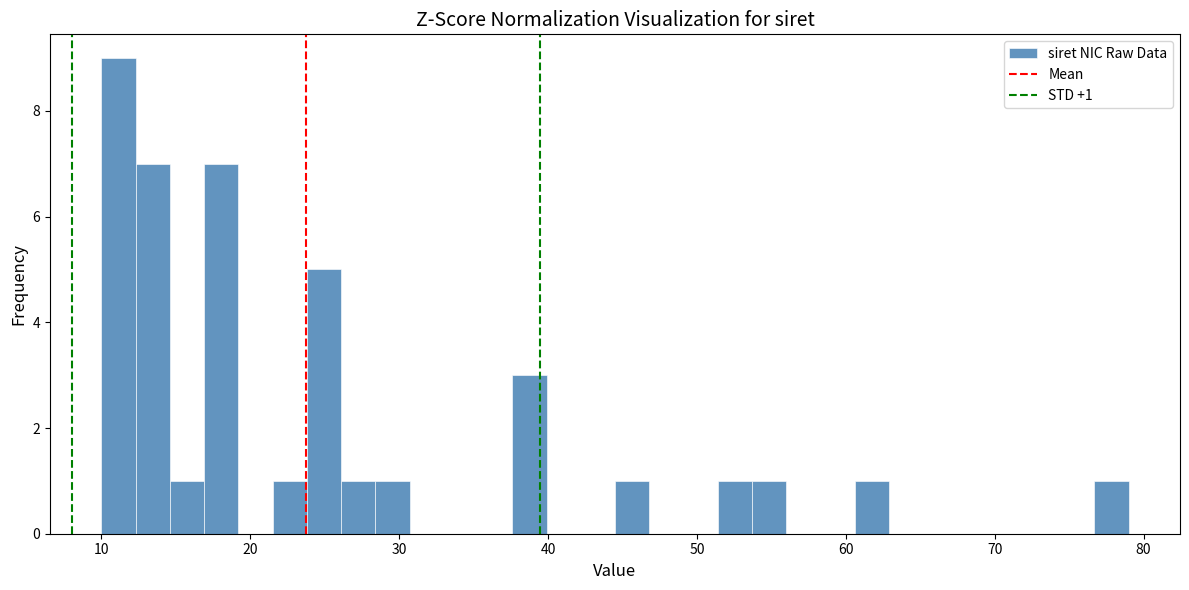

Around what value on the x-axis is the tallest bar? Give the approximate position of its centre, as read against the axis.

11